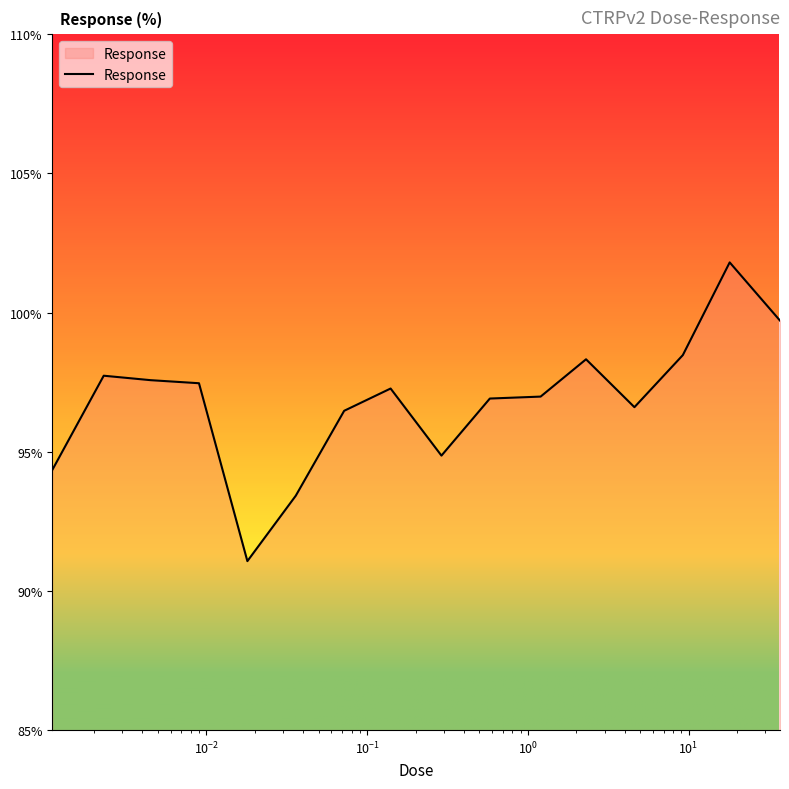

What is the minimum value shown in the chart?

91.1